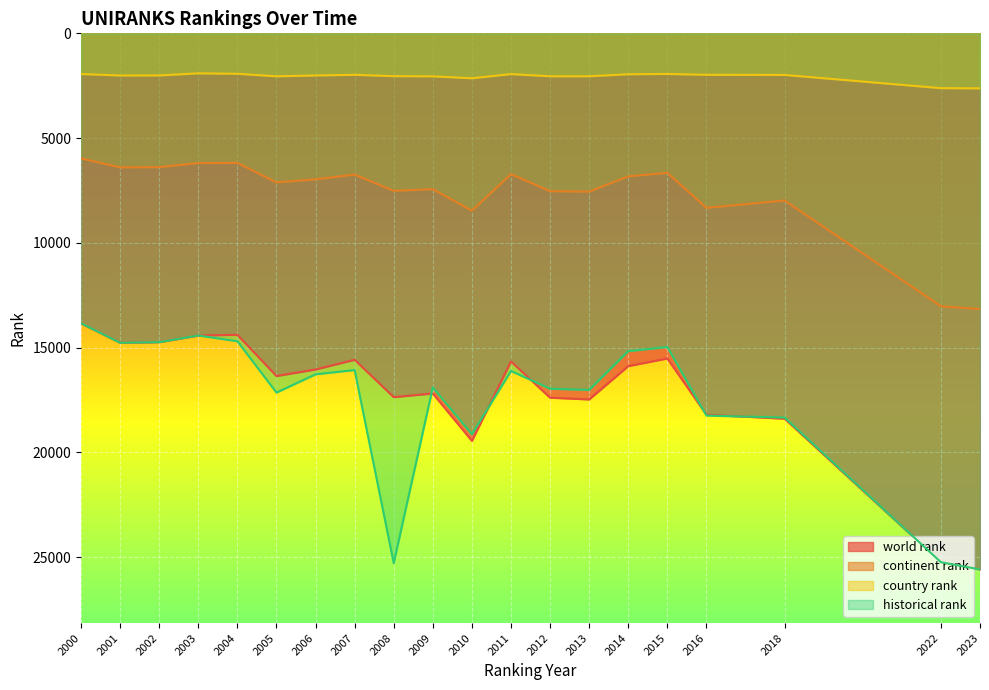

List the series in order of their peak value, highest first.

world rank, historical rank, continent rank, country rank